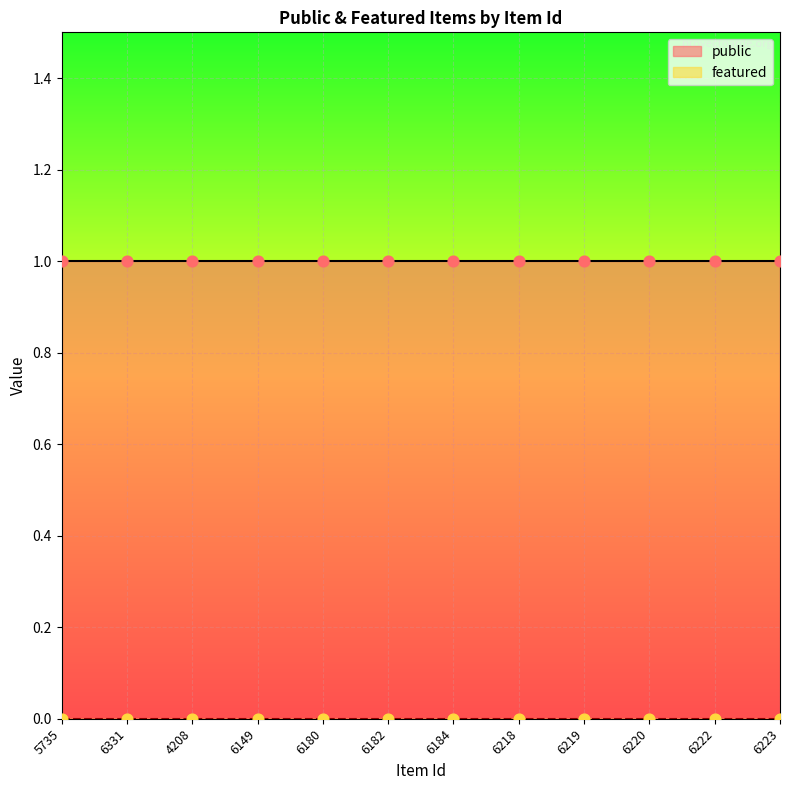

What is the total value across all series at 6180?

1